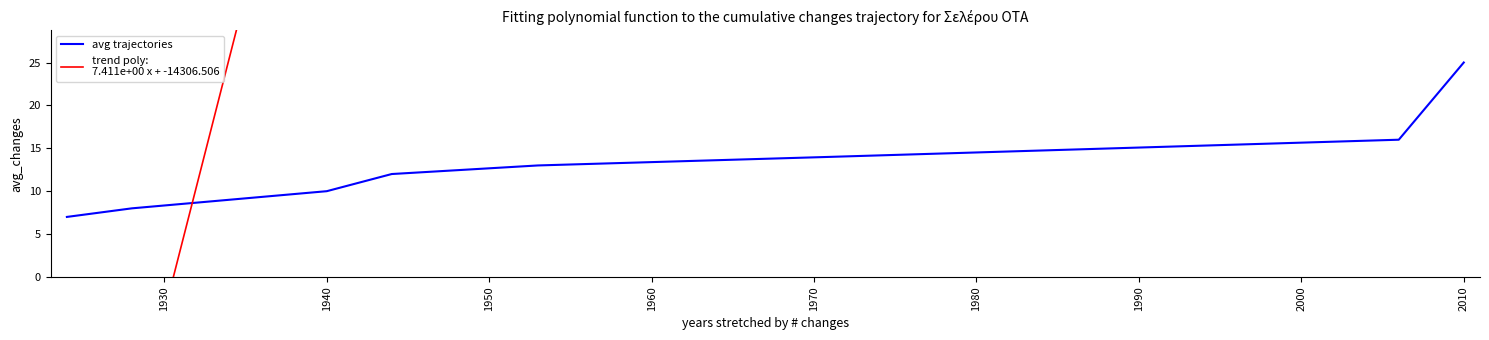

What is the value of the 3rd point from the left?

10